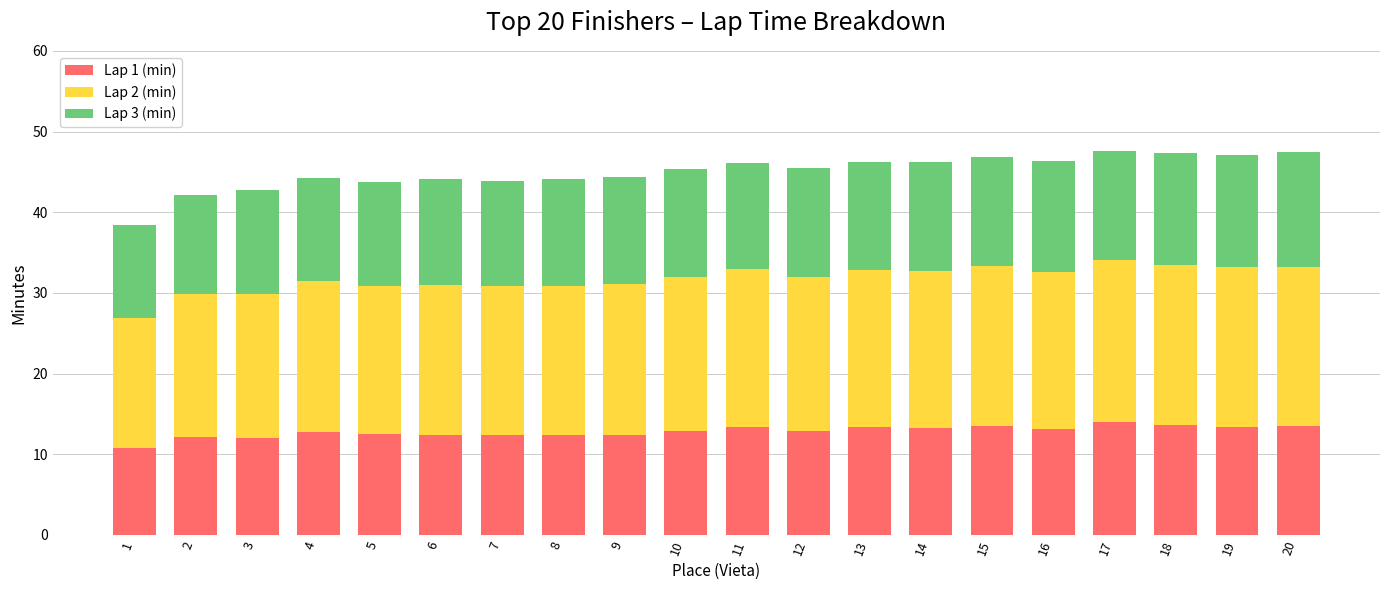

What is the highest value of the Lap 1 (min) series?

14.0